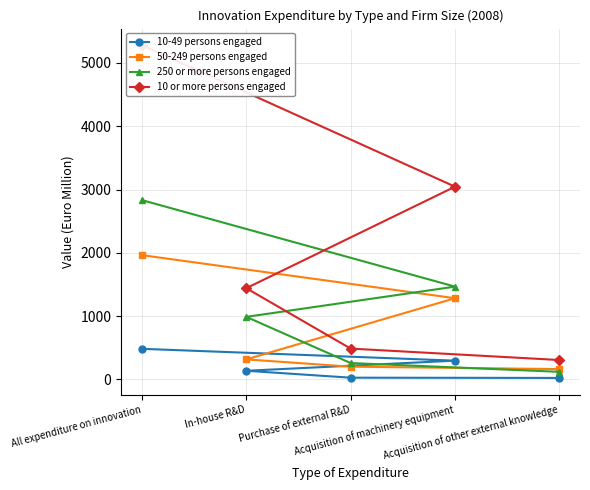

What are all the series names shown in the legend?

10-49 persons engaged, 50-249 persons engaged, 250 or more persons engaged, 10 or more persons engaged